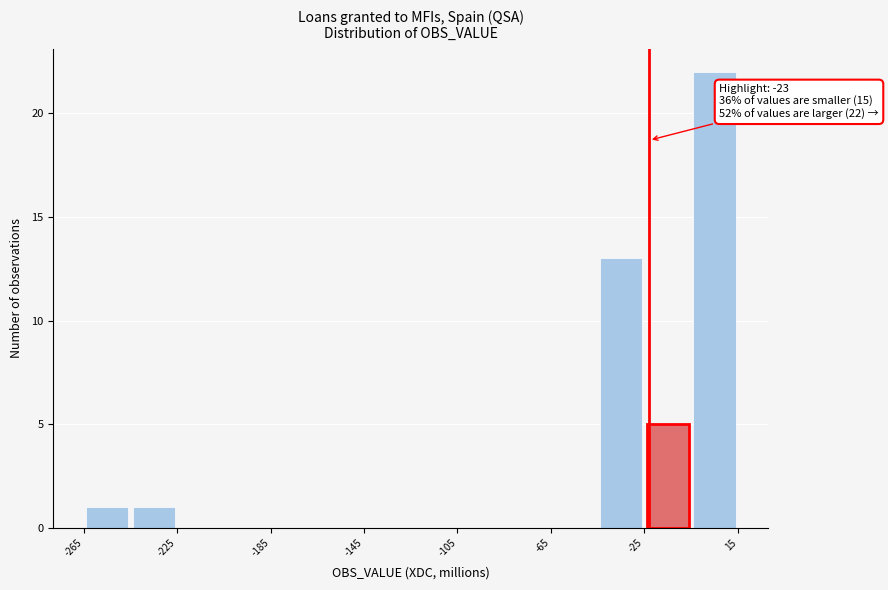

Over which range of the x-axis is the bar tallest?

-5 to 15